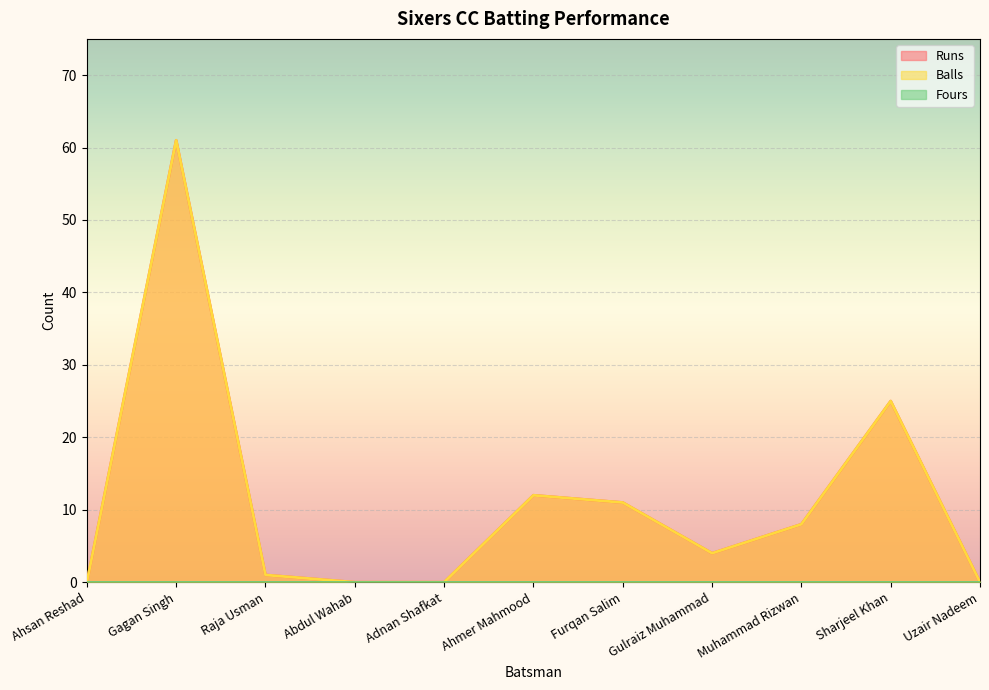

In Runs, how many points are lower than both neighbors (excluding endpoints)?

1